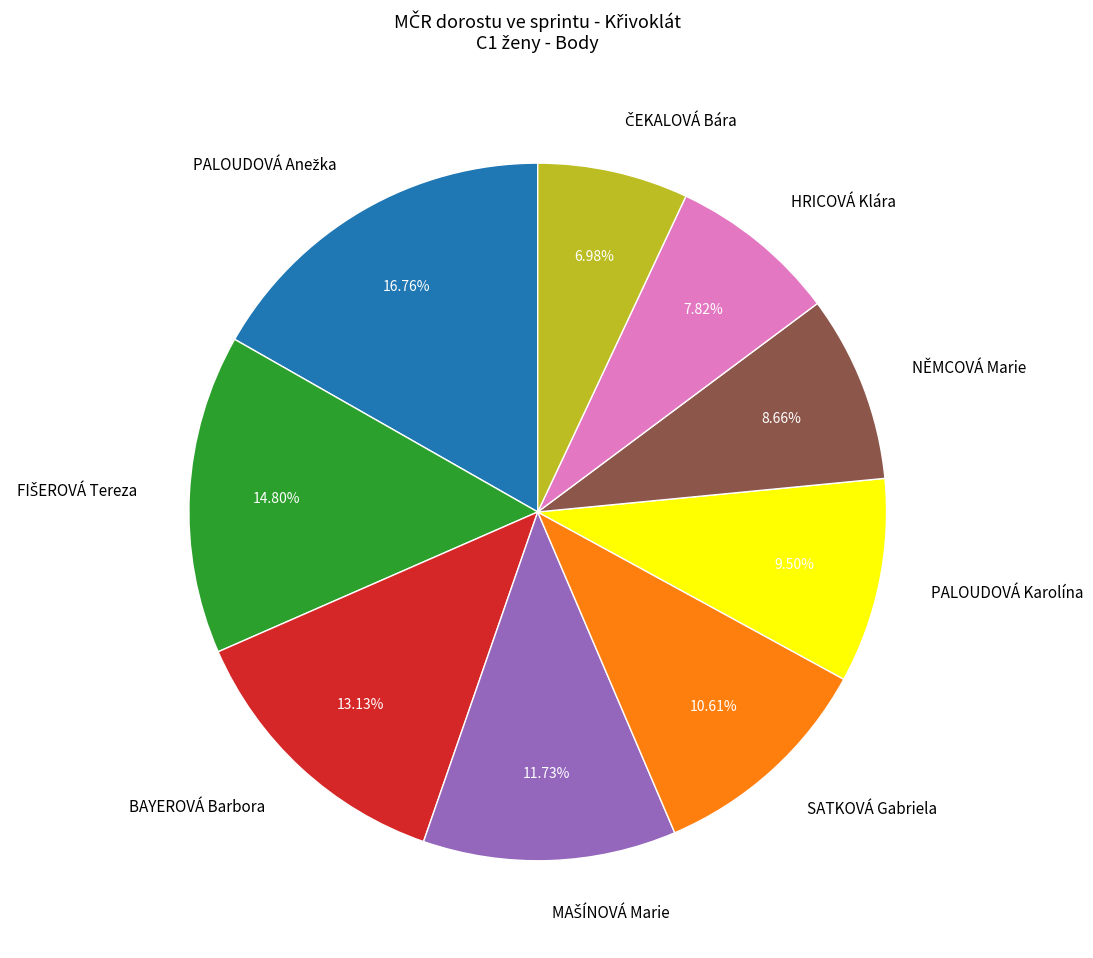

Which has a higher value, HRICOVÁ Klára or BAYEROVÁ Barbora?

BAYEROVÁ Barbora